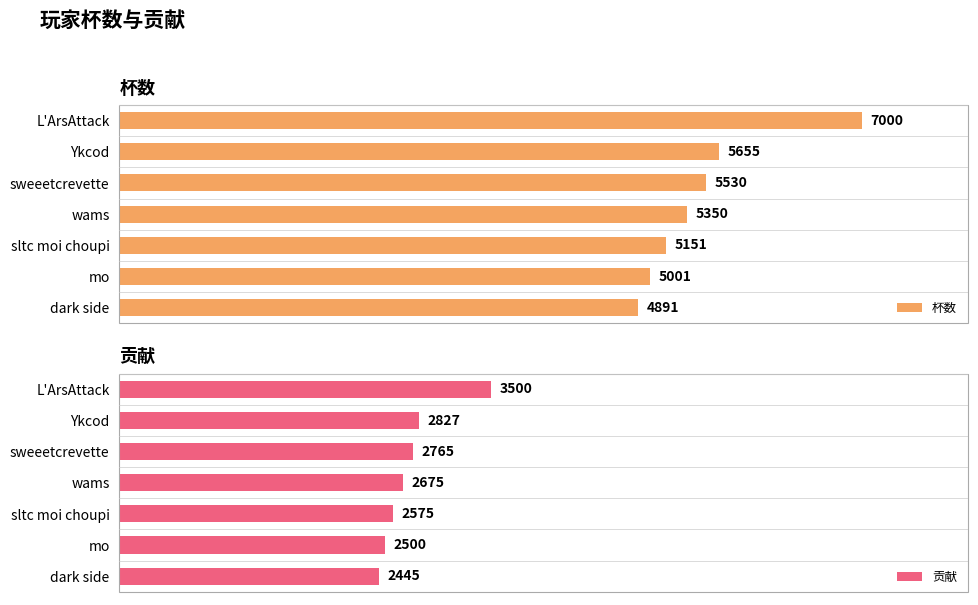

What are all the series names shown in the legend?

杯数, 贡献